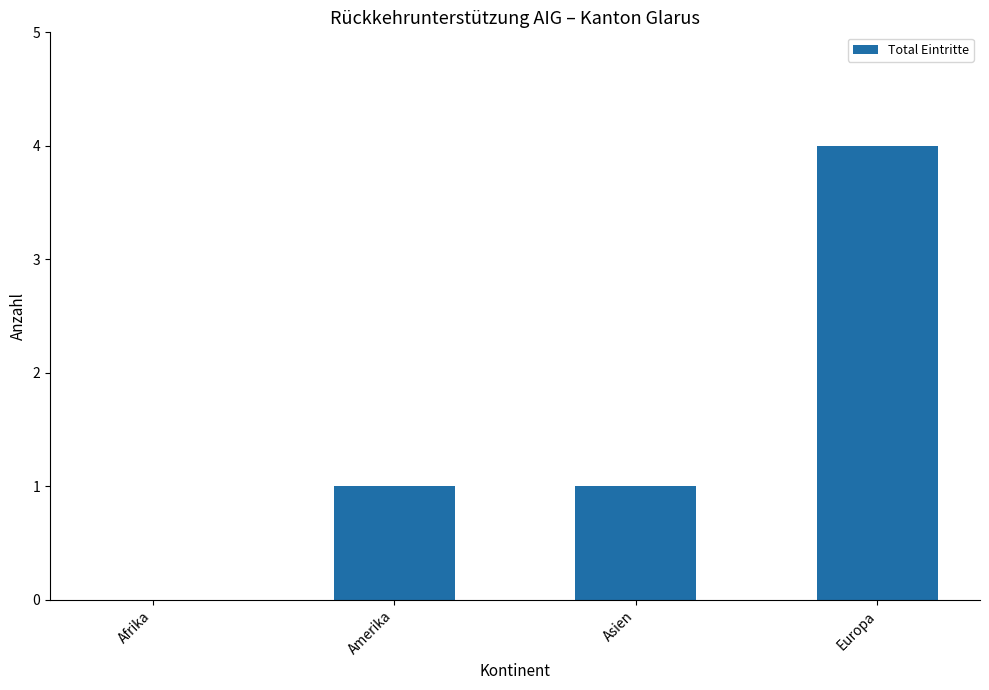

Between Amerika and Afrika, which is larger?

Amerika